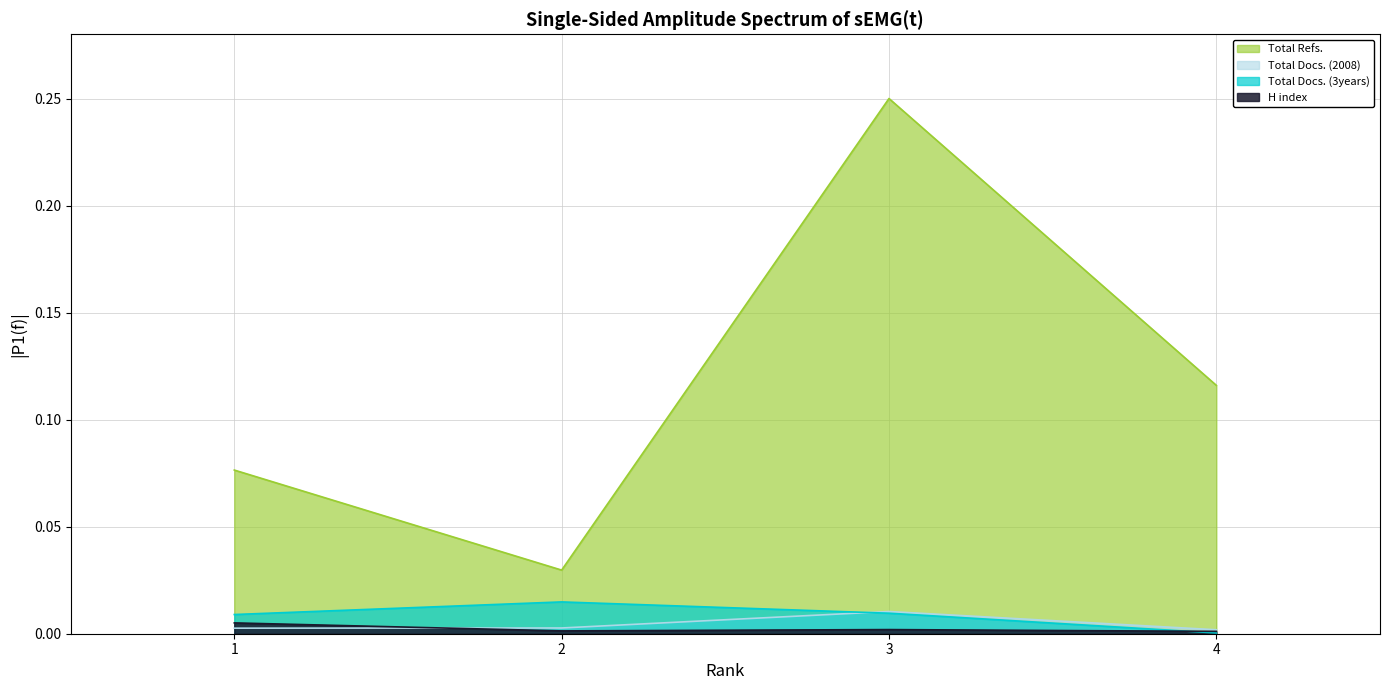

Which series changed the most between 2 and 3?

Total Refs.